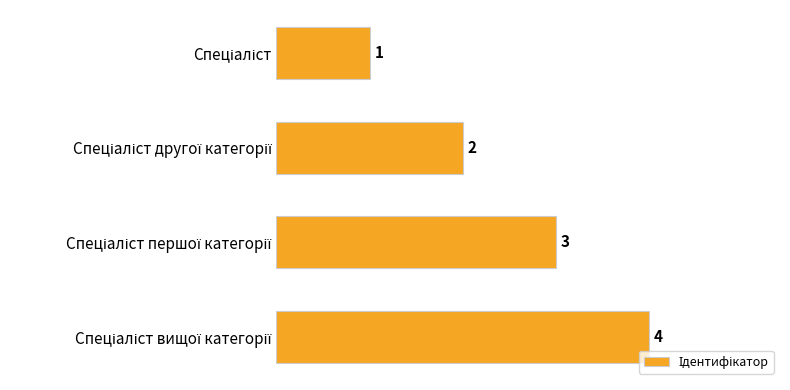

What is the value of the 3rd bar from the top?

3